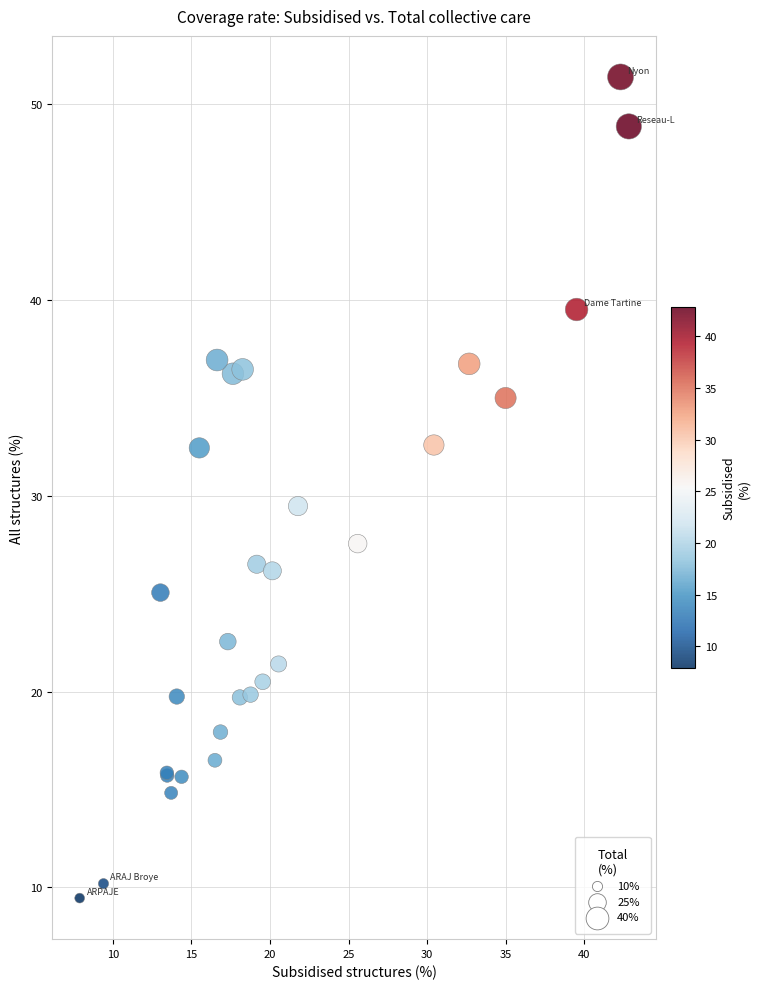

What Y value in the scatter plot is closest to 30?

29.5